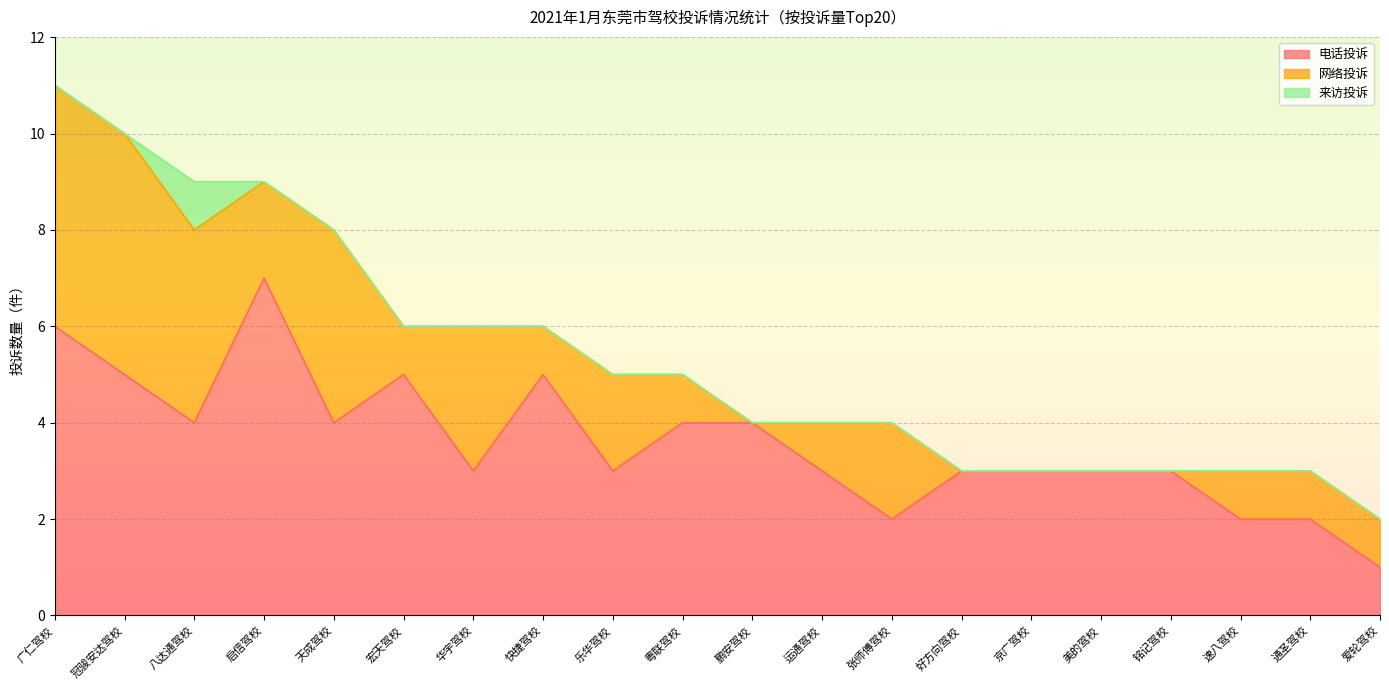

List the labels in order of 网络投诉 value, smallest first.

鹏安驾校, 好方向驾校, 京广驾校, 美的驾校, 铭记驾校, 宏天驾校, 快捷驾校, 粤联驾校, 运通驾校, 速八驾校, 通圣驾校, 爱轮驾校, 启信驾校, 乐华驾校, 张师傅驾校, 华宇驾校, 八达通驾校, 天成驾校, 广仁驾校, 冠骏安达驾校